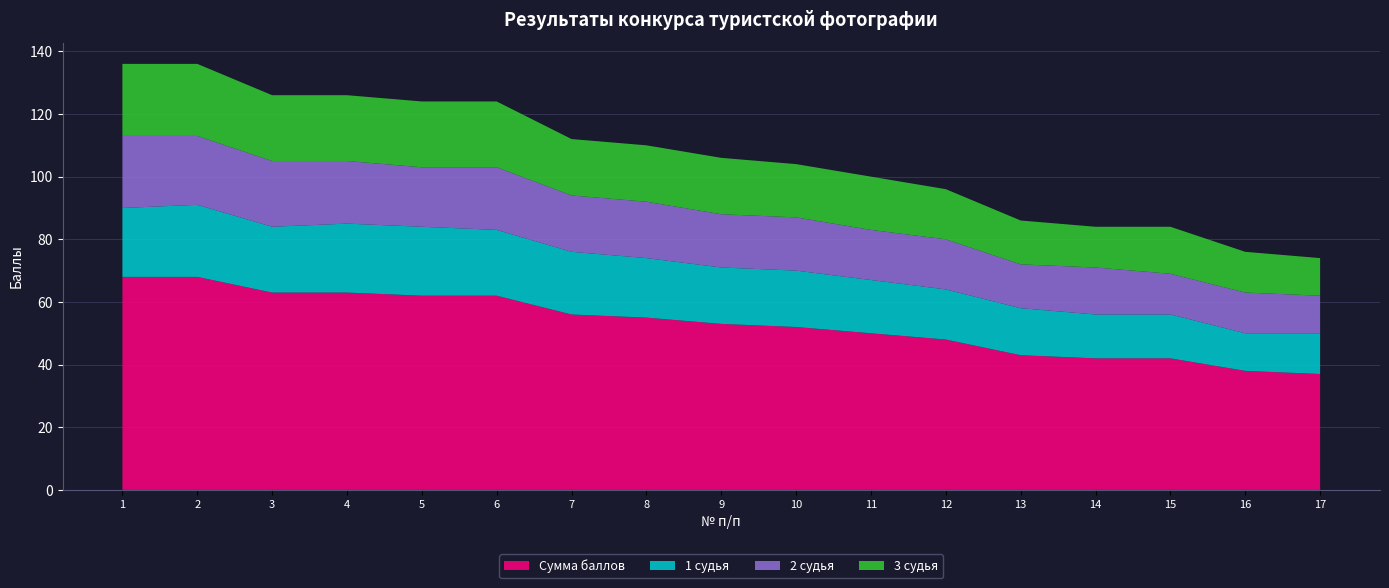

Reading left to right, list all the values displayed in this chart.

Сумма баллов: 68	68	63	63	62	62	56	55	53	52	50	48	43	42	42	38	37
1 судья: 22	23	21	22	22	21	20	19	18	18	17	16	15	14	14	12	13
2 судья: 23	22	21	20	19	20	18	18	17	17	16	16	14	15	13	13	12
3 судья: 23	23	21	21	21	21	18	18	18	17	17	16	14	13	15	13	12